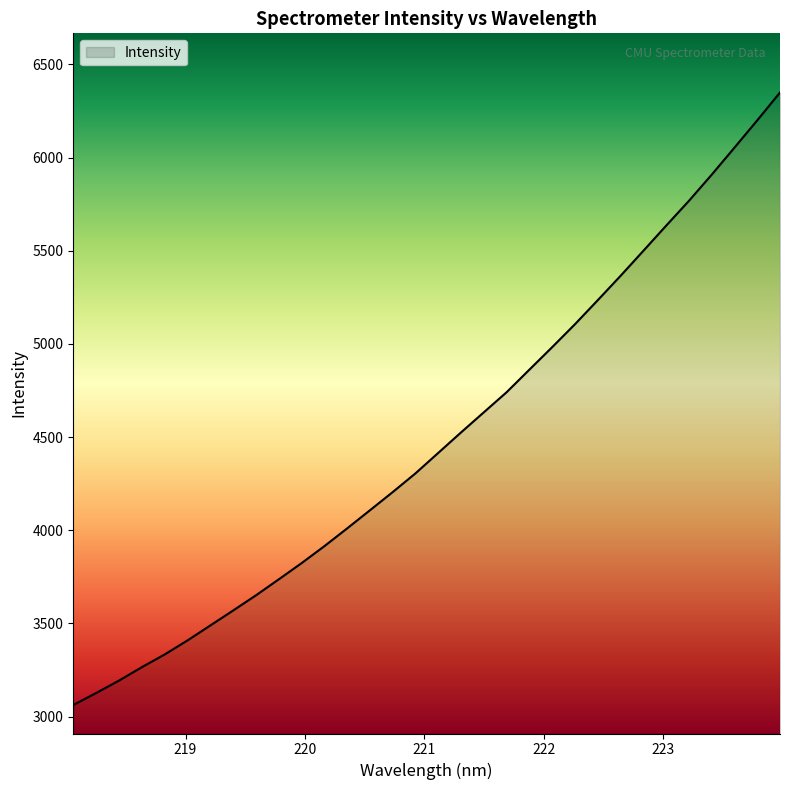

What is the greatest value displayed?

6348.9